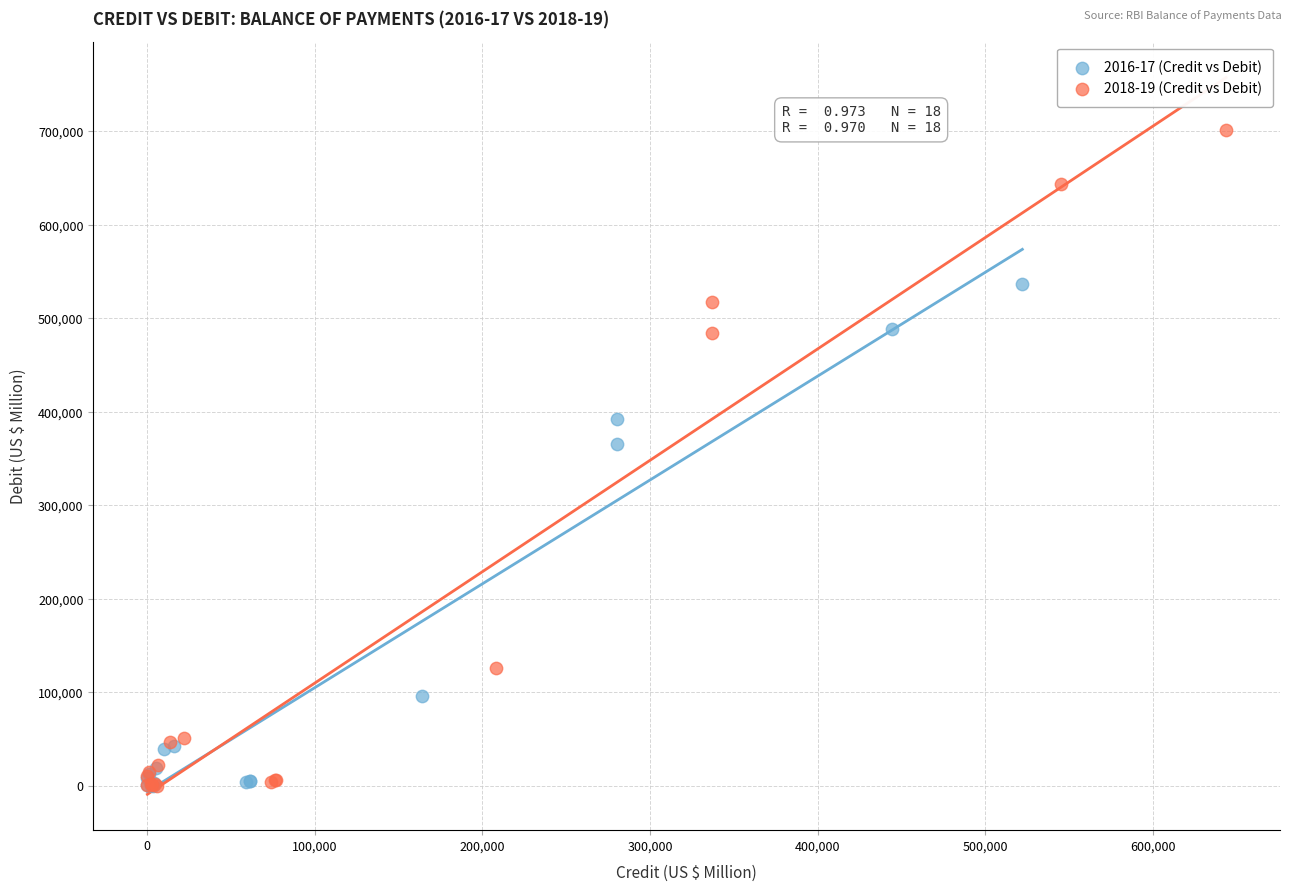

Which series has the widest spread of Y values?

2018-19 (Credit vs Debit)